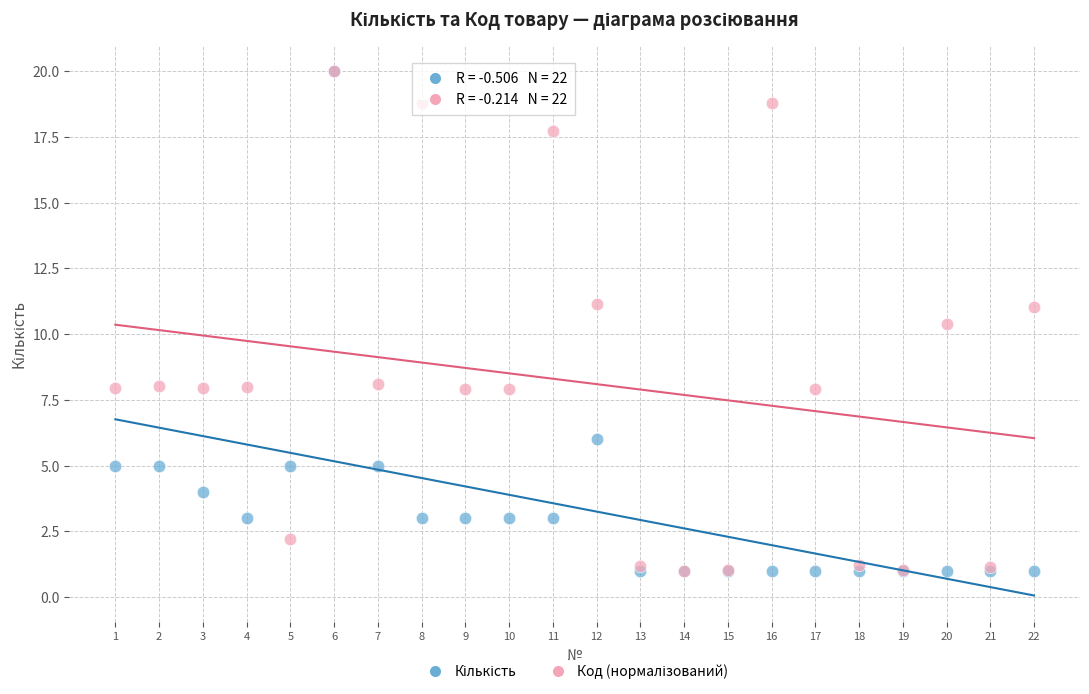

Across all series, what Y value is closest to 10?

10.4